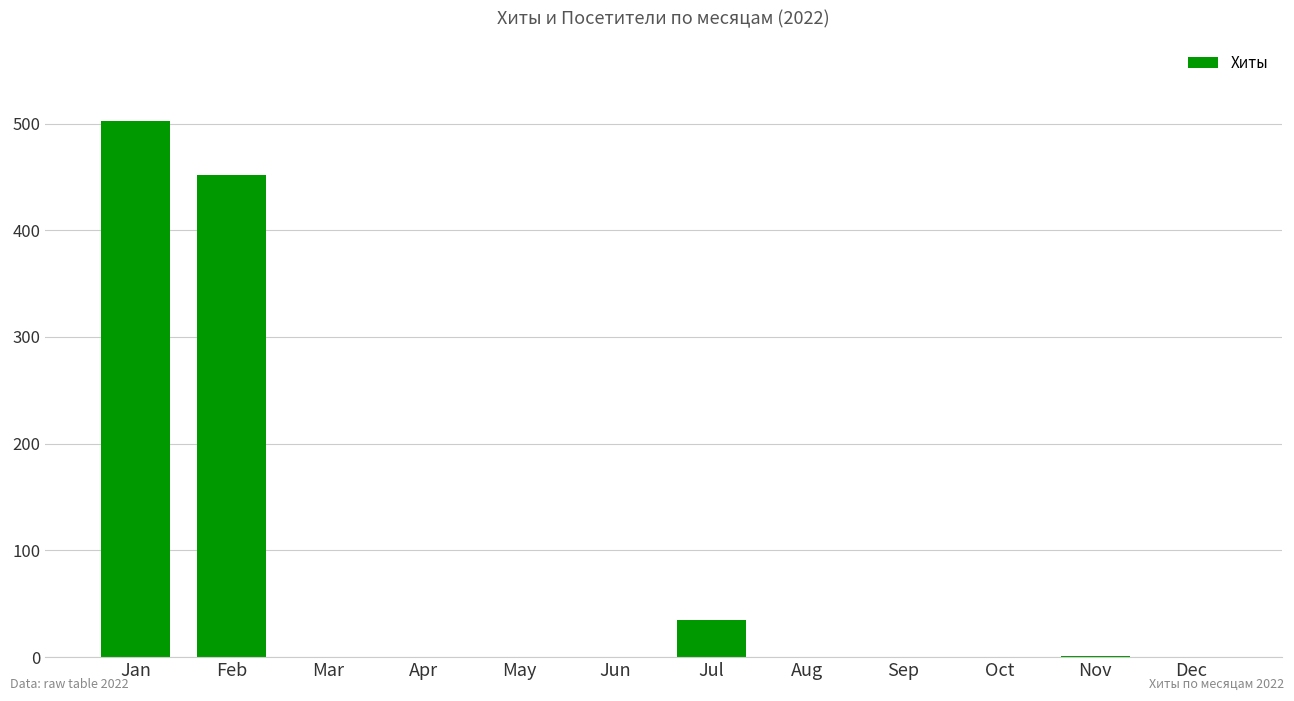

How many series are shown in this chart?

1